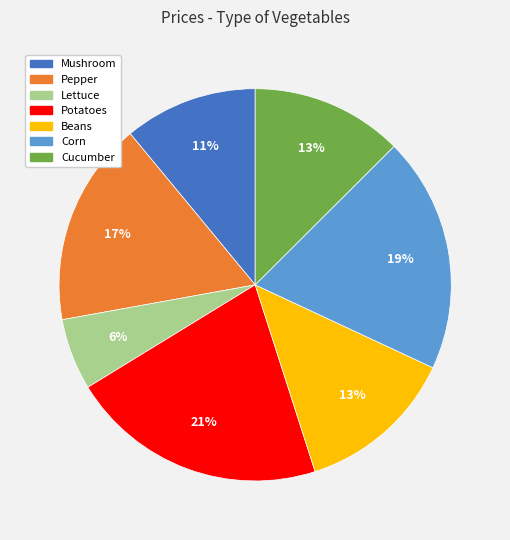

To the nearest percent, what is the combined percentage of Lettuce and Potatoes?

27%